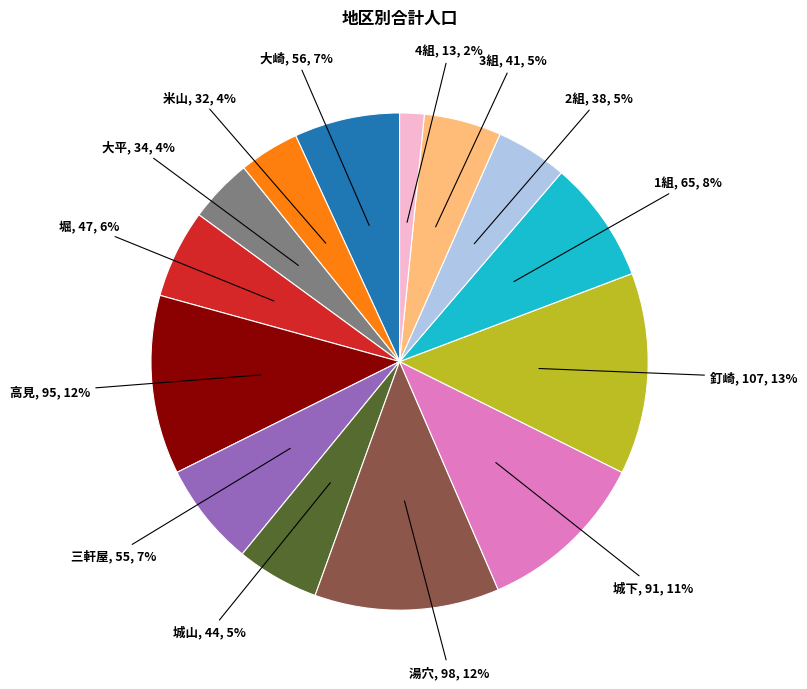

The 湯穴 slice represents 5% of the pie. True or false?

False